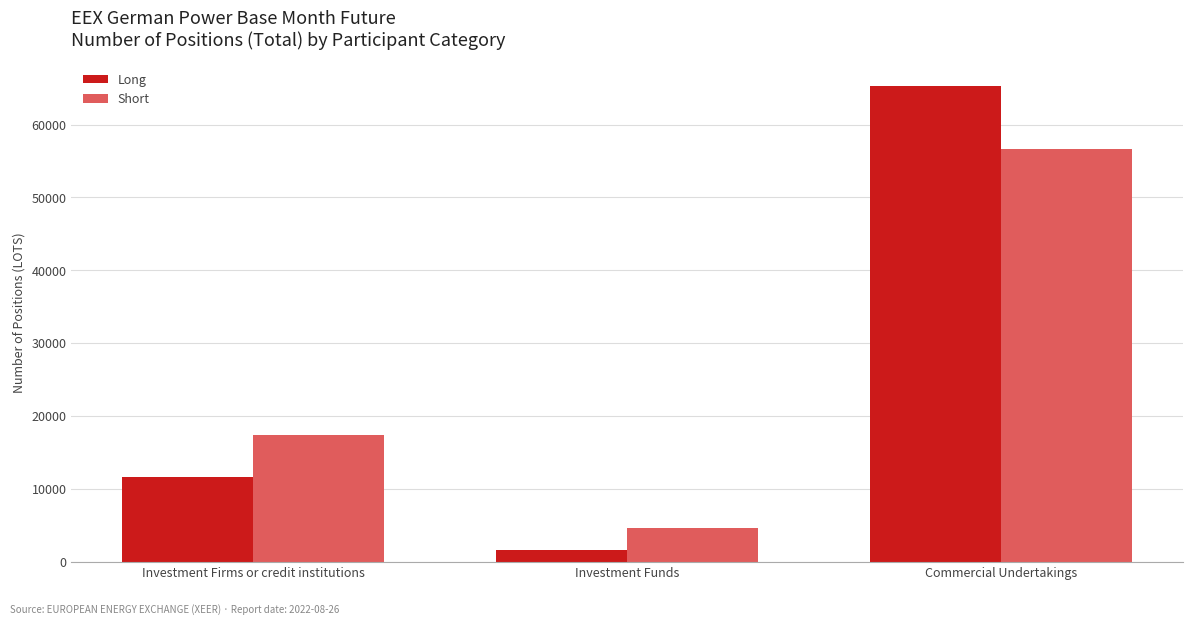

Is the value of Short at Investment Firms or credit institutions greater than the value of Long at Investment Funds?

Yes